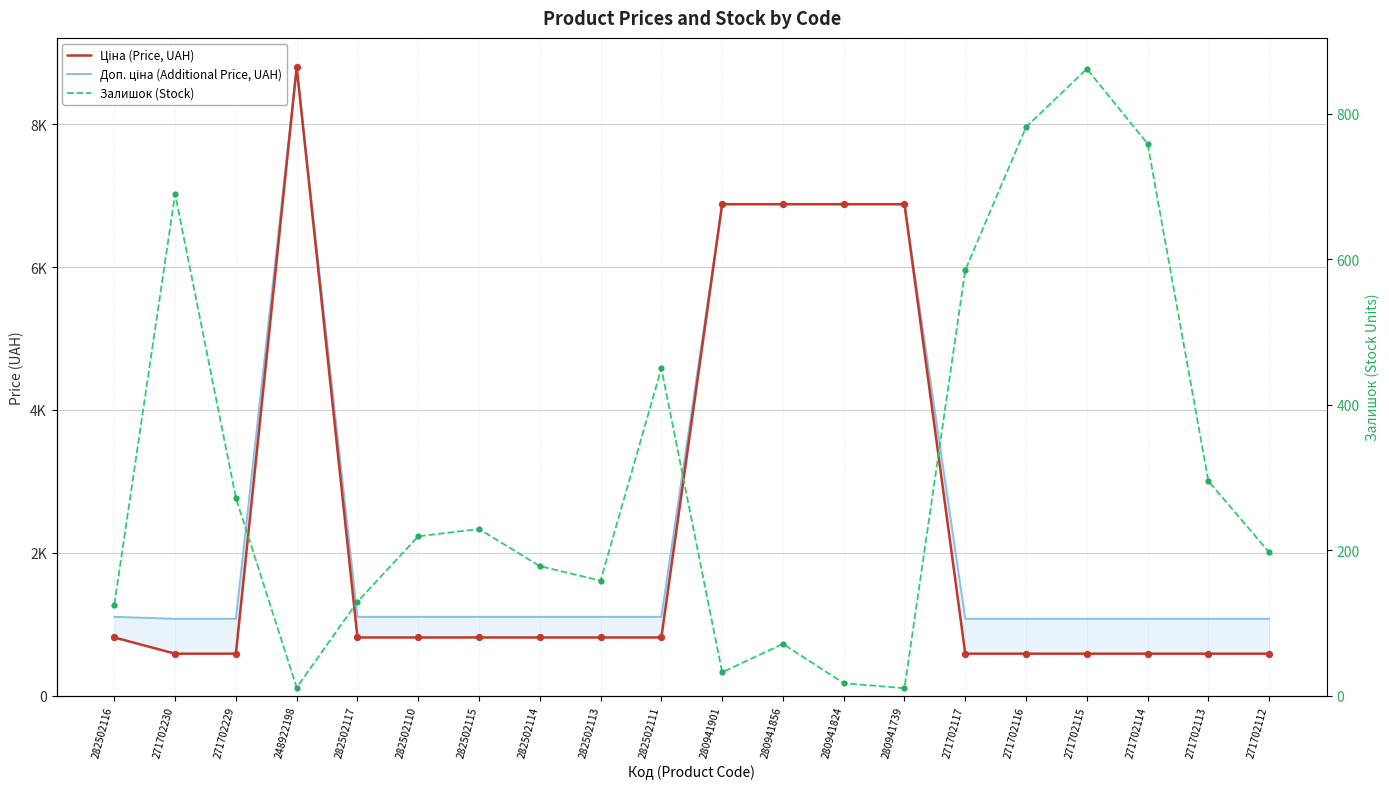

At which category is the sum across all series the highest?

248922198